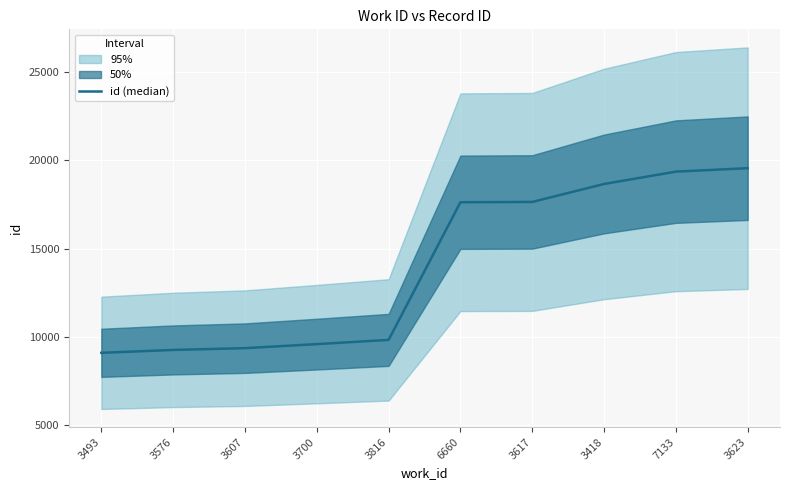

How many lines are shown in the chart?

1